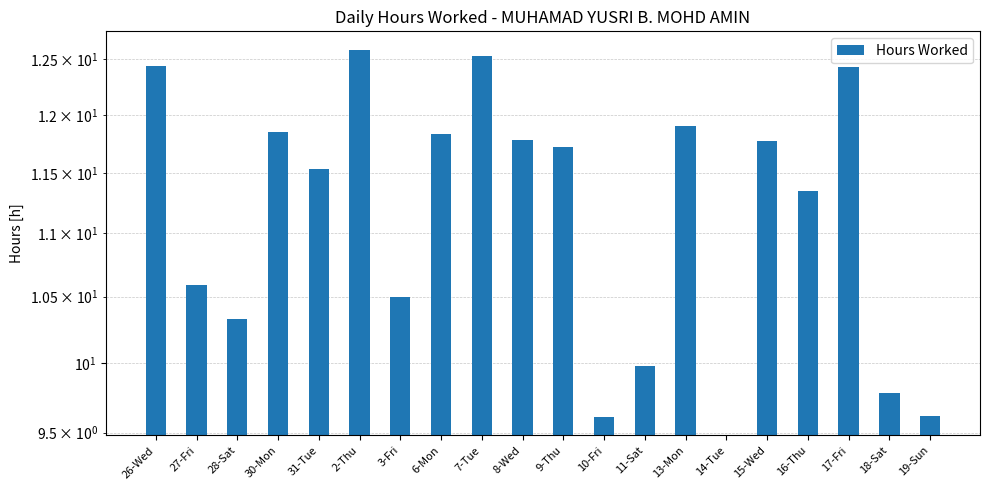

Read the value at 26-Wed.

12.4